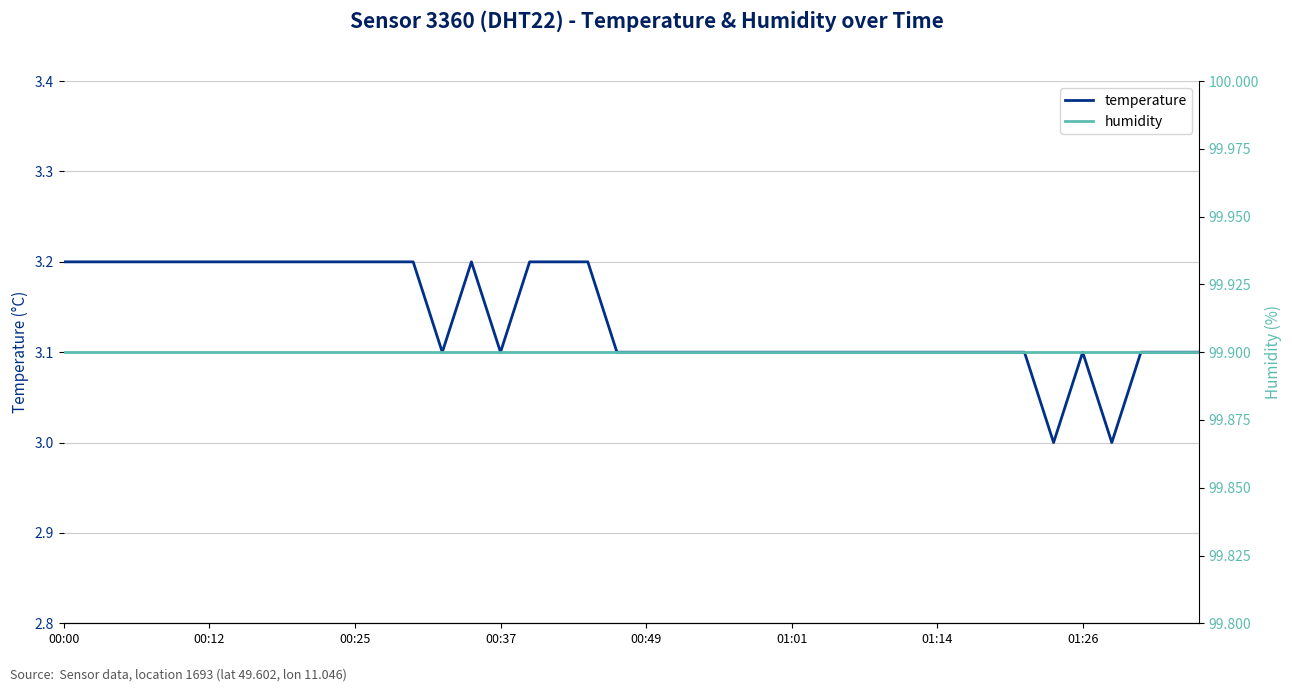

What are all the series names shown in the legend?

temperature, humidity